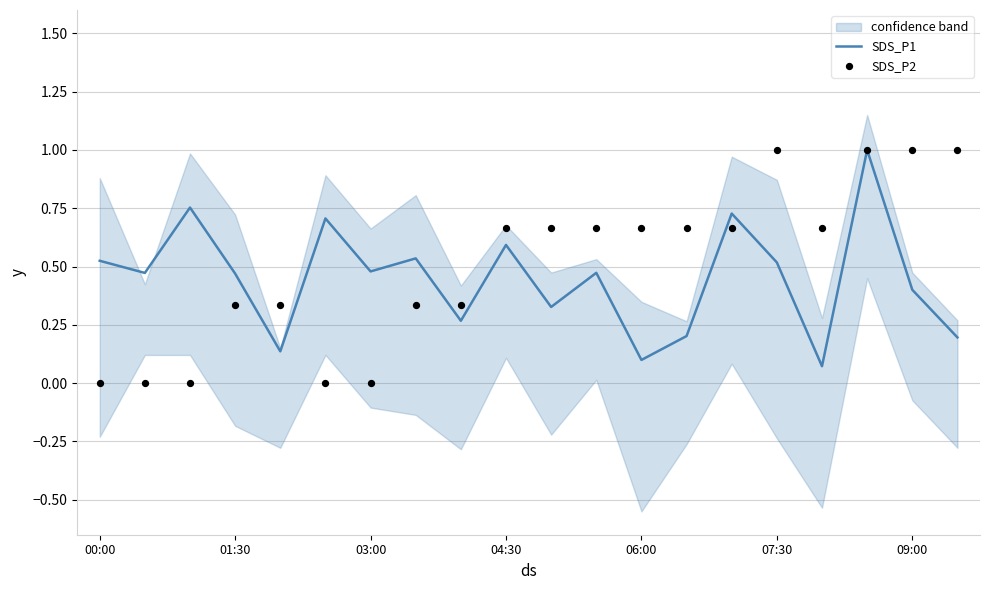

At how many categories does at least one series exceed 0?

20